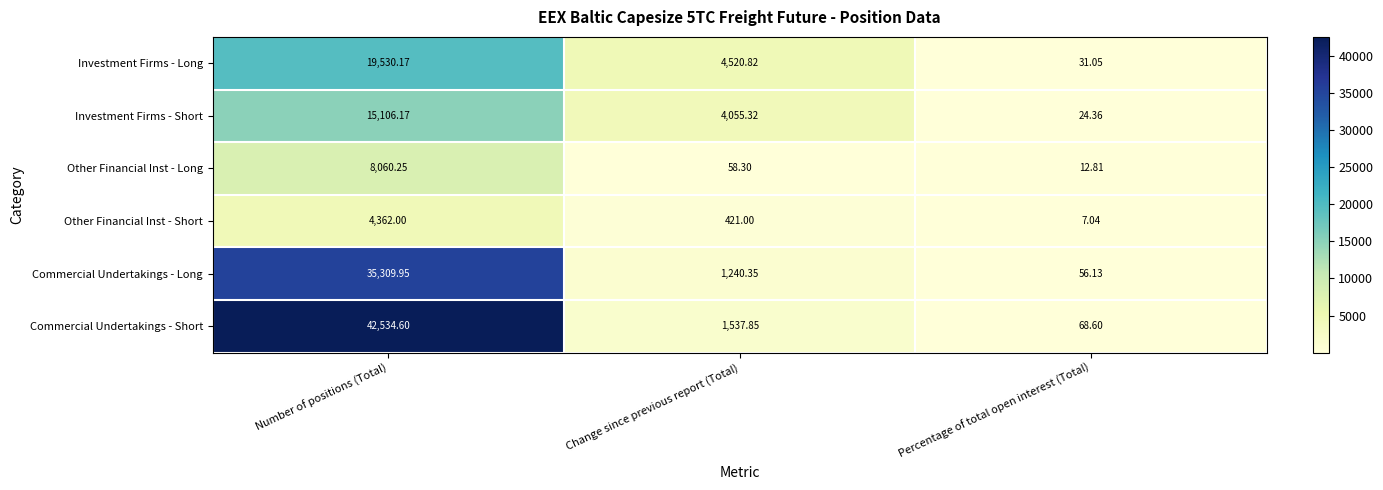

Which series has the largest total across all categories?

Commercial Undertakings - Short